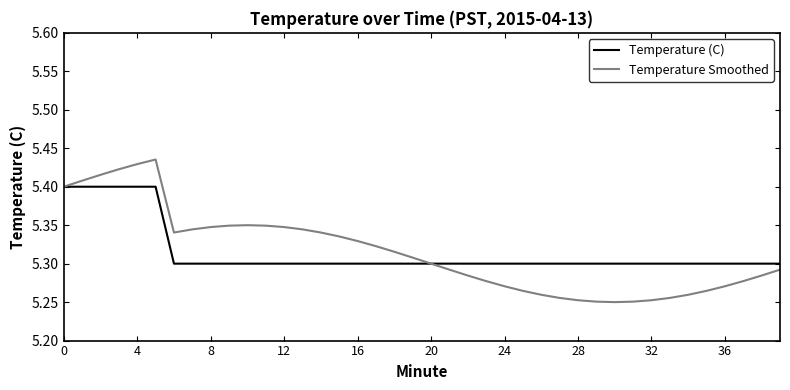

Which series has the largest range (max minus min)?

Temperature Smoothed